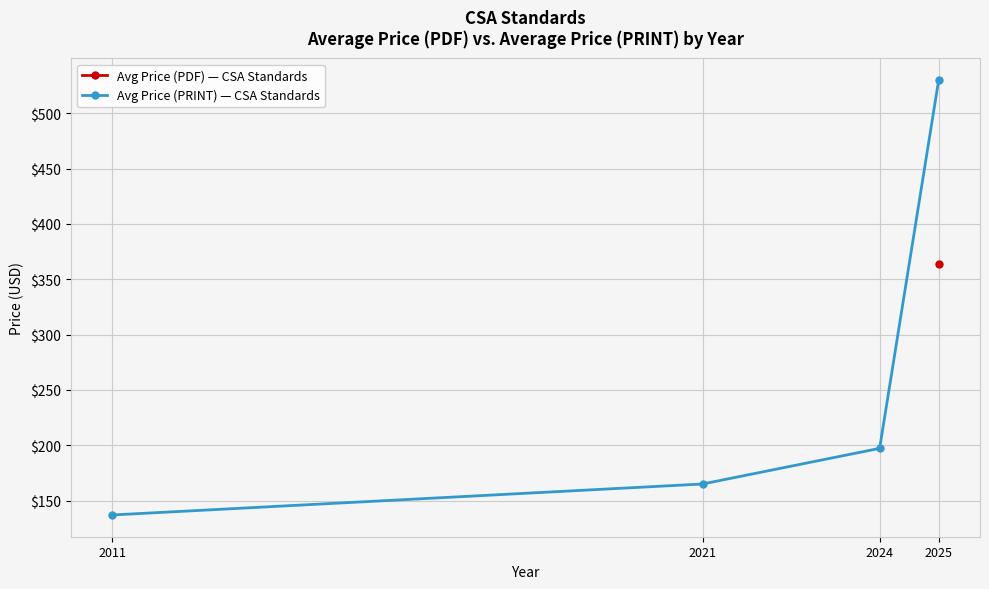

Which series changed the most between 2011 and 2024?

Avg Price (PRINT) — CSA Standards